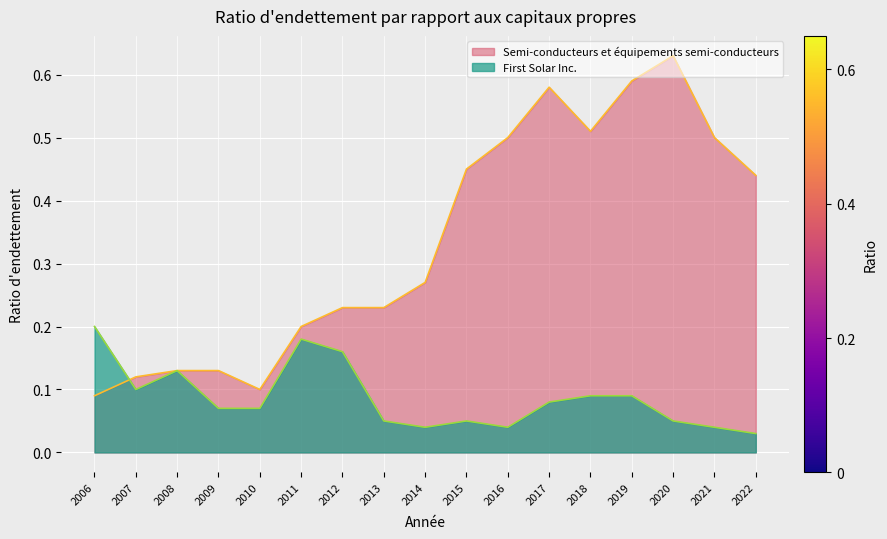

How many data points does each series have?

17